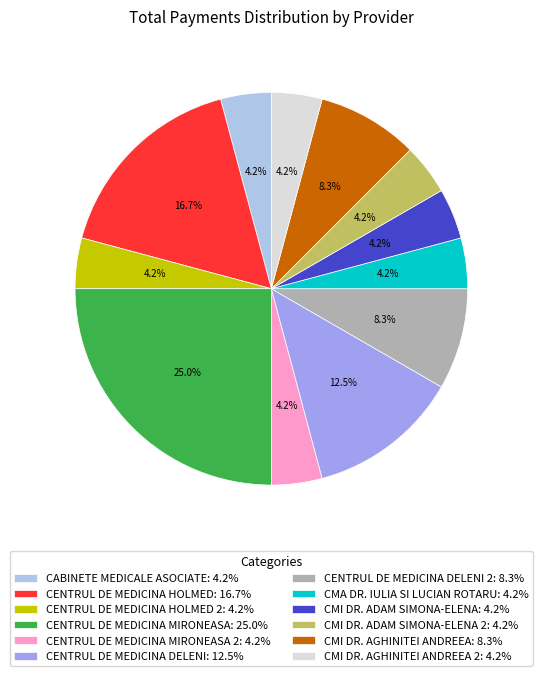

Between CMI DR. ADAM SIMONA-ELENA: 4.2% and CENTRUL DE MEDICINA MIRONEASA: 25.0%, which is larger?

CENTRUL DE MEDICINA MIRONEASA: 25.0%